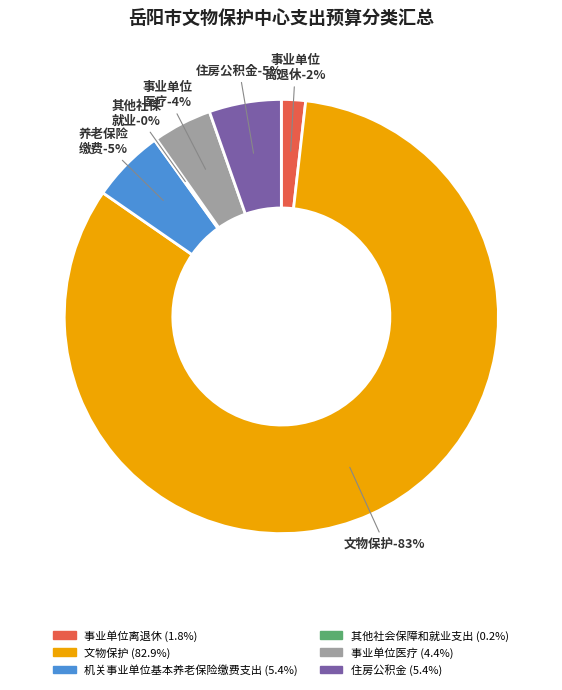

Is it true that 事业单位医疗 is 1% of the pie?

False